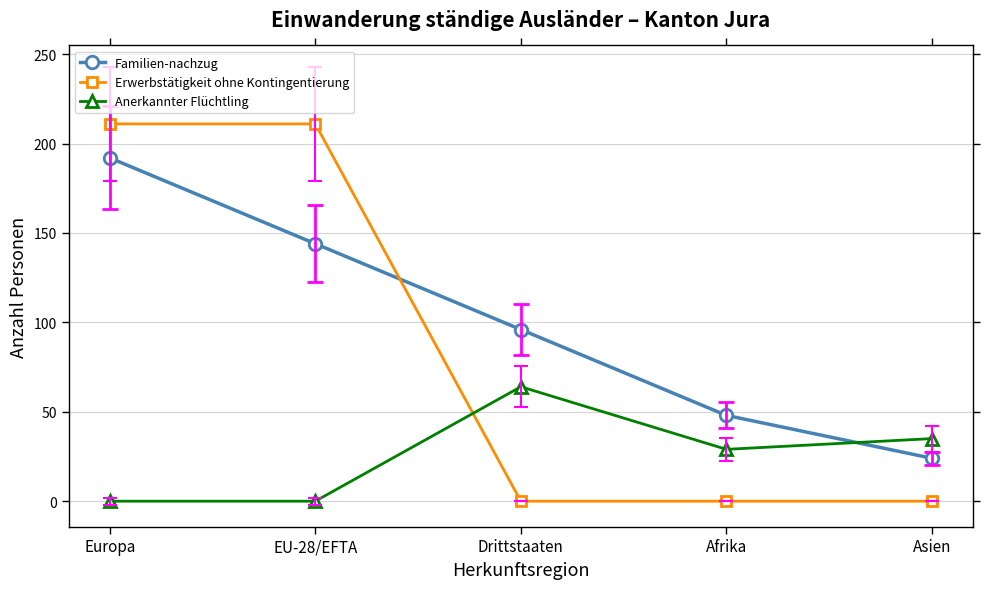

Is this an area chart (filled region under the line)?

No